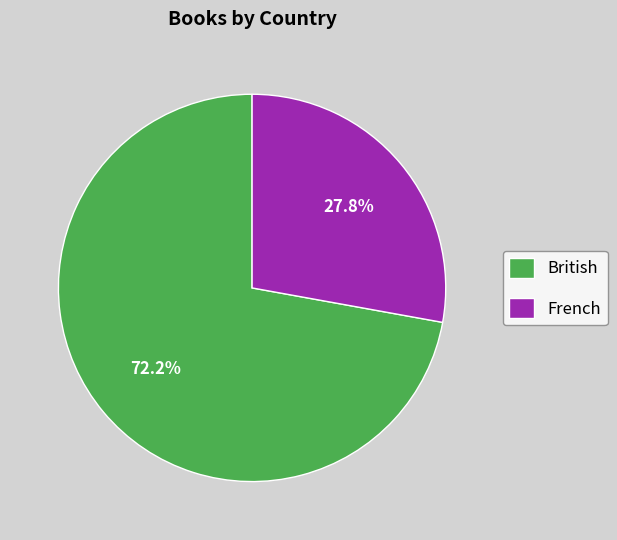

Combined, what portion of the pie is British and French?

100.0%